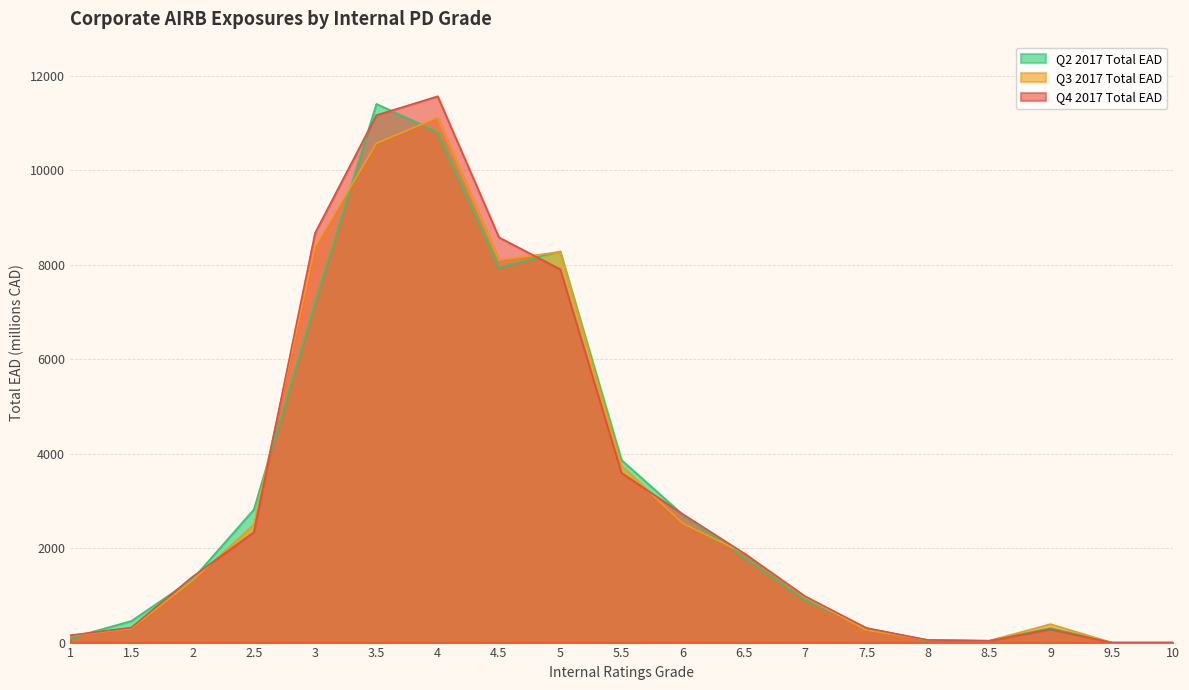

What is the total value across all series at 5?

24451